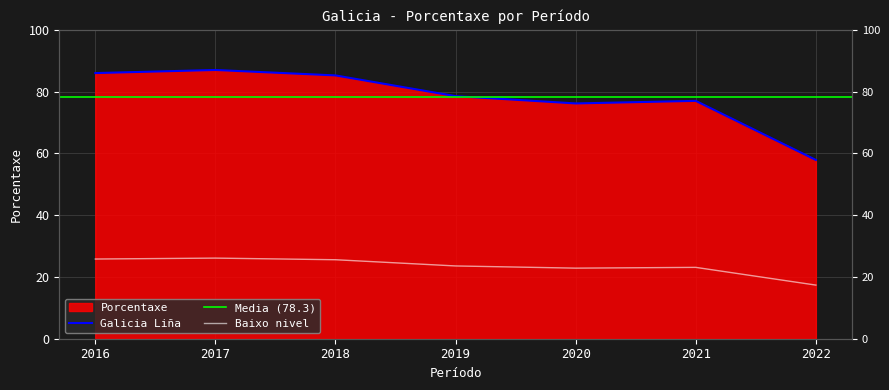

What is the sum of the values at 2017 and 2022?

144.9